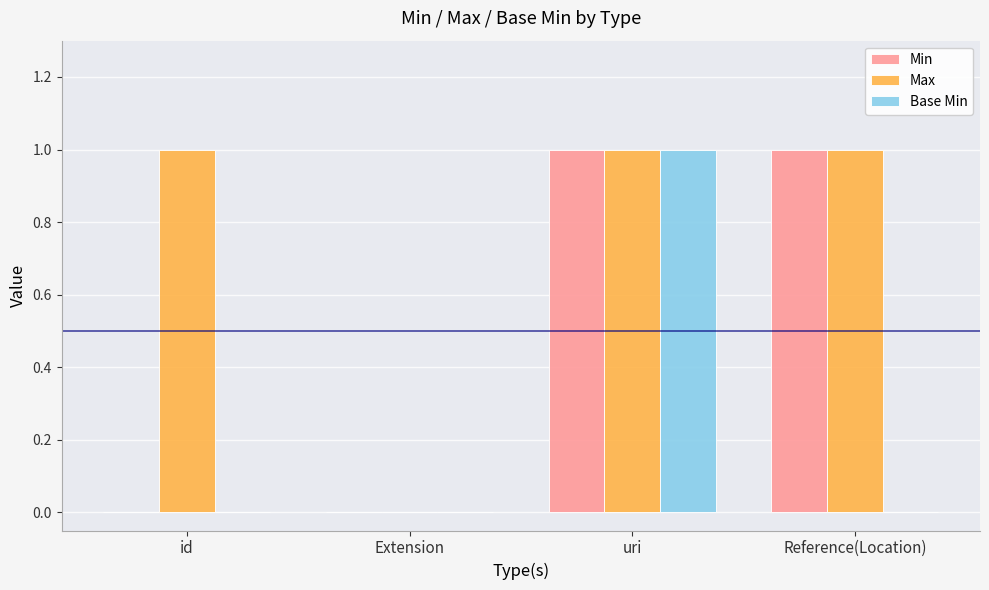

What is the sum of all Max values?

3